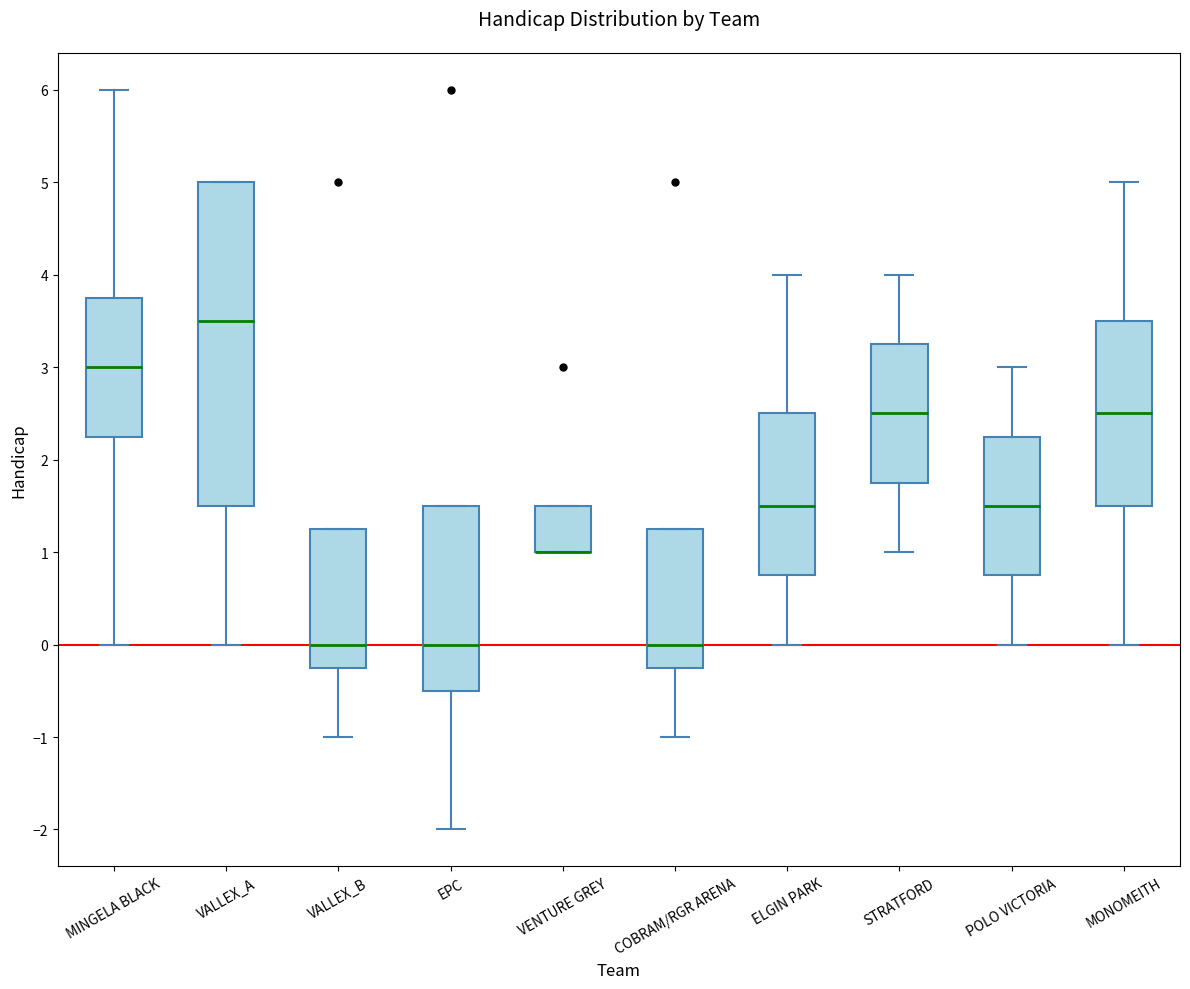

Reading left to right, transcribe this box plot: for each box, give where its median line is, the range the box spans, and where its two whiskers end, as read against the y-axis. The values are not printed on the chart, so give them approximately, as read against the axis.

MINGELA BLACK: median 3.0, box 2.3 to 3.8, whiskers 0.0 to 6.0
VALLEX_A: median 3.5, box 1.5 to 5.0, whiskers 0.0 to 5.0
VALLEX_B: median 0.0, box -0.2 to 1.3, whiskers -1.0 to 1.3
EPC: median 0.0, box -0.5 to 1.5, whiskers -2.0 to 1.5
VENTURE GREY: median 1.0 (drawn on the box's lower edge), box 1.0 to 1.5, whiskers 1.0 to 1.5
COBRAM/RGR ARENA: median 0.0, box -0.2 to 1.3, whiskers -1.0 to 1.3
ELGIN PARK: median 1.5, box 0.8 to 2.5, whiskers 0.0 to 4.0
STRATFORD: median 2.5, box 1.8 to 3.3, whiskers 1.0 to 4.0
POLO VICTORIA: median 1.5, box 0.8 to 2.3, whiskers 0.0 to 3.0
MONOMEITH: median 2.5, box 1.5 to 3.5, whiskers 0.0 to 5.0